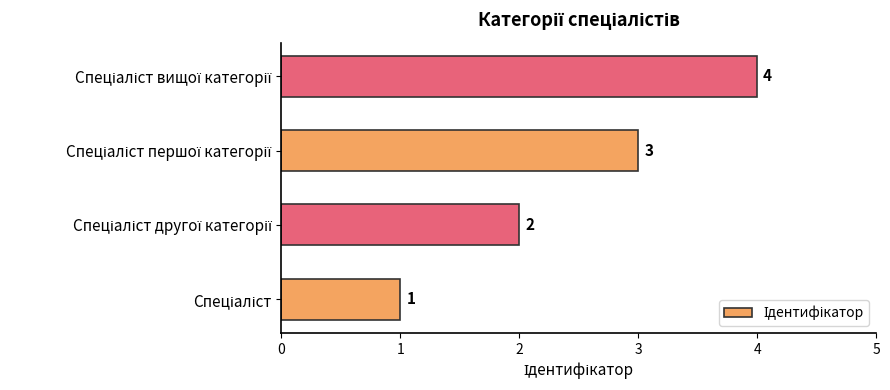

What is the sum of all values?

10